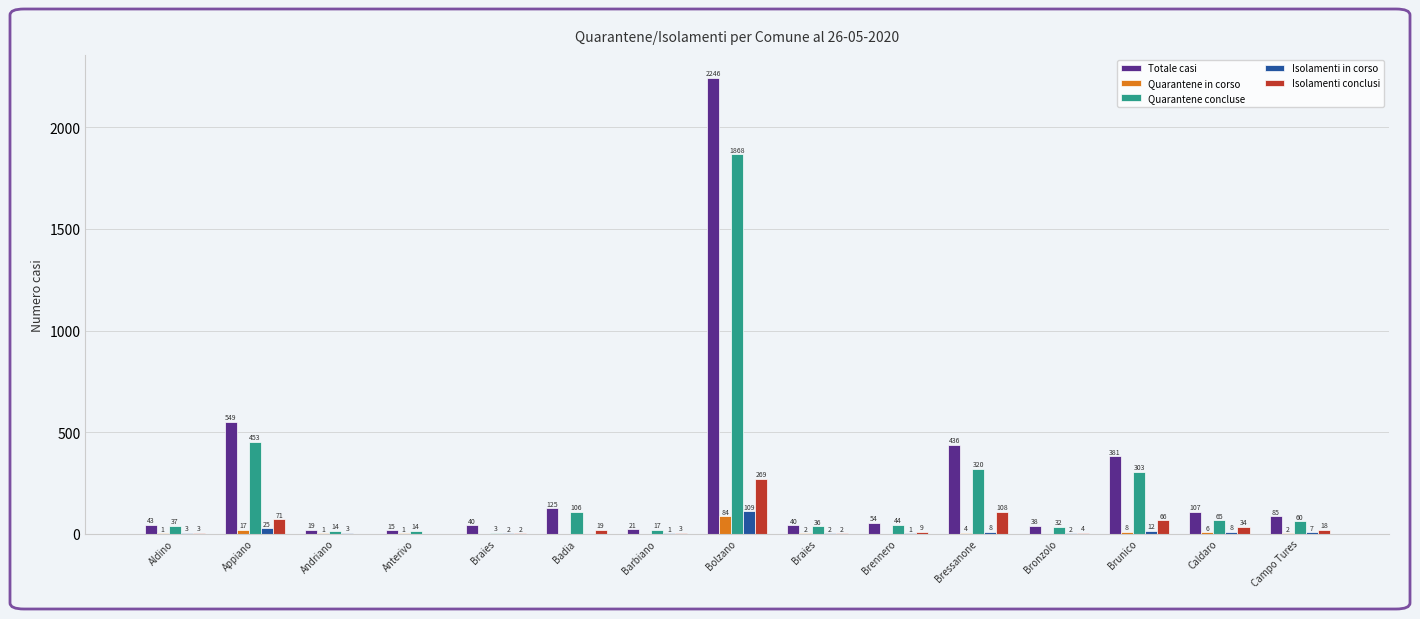

How many categories are shown in the chart?

15